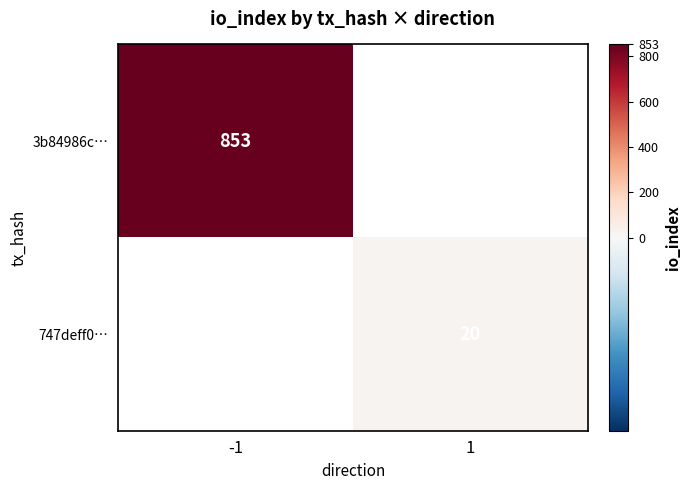

How many distinct data groups are displayed?

2